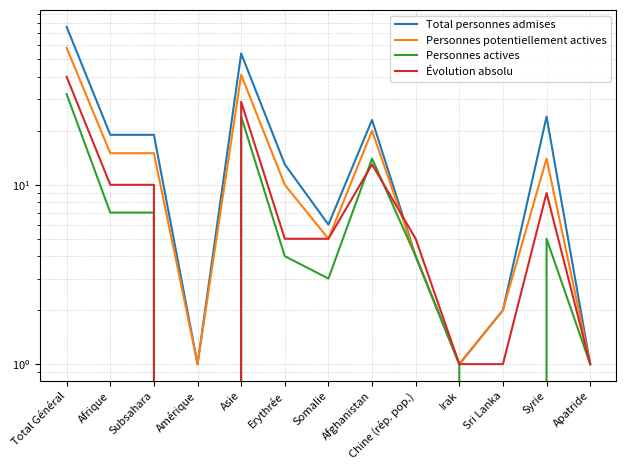

True or false: Total personnes admises and Personnes potentiellement actives cross at least once.

False